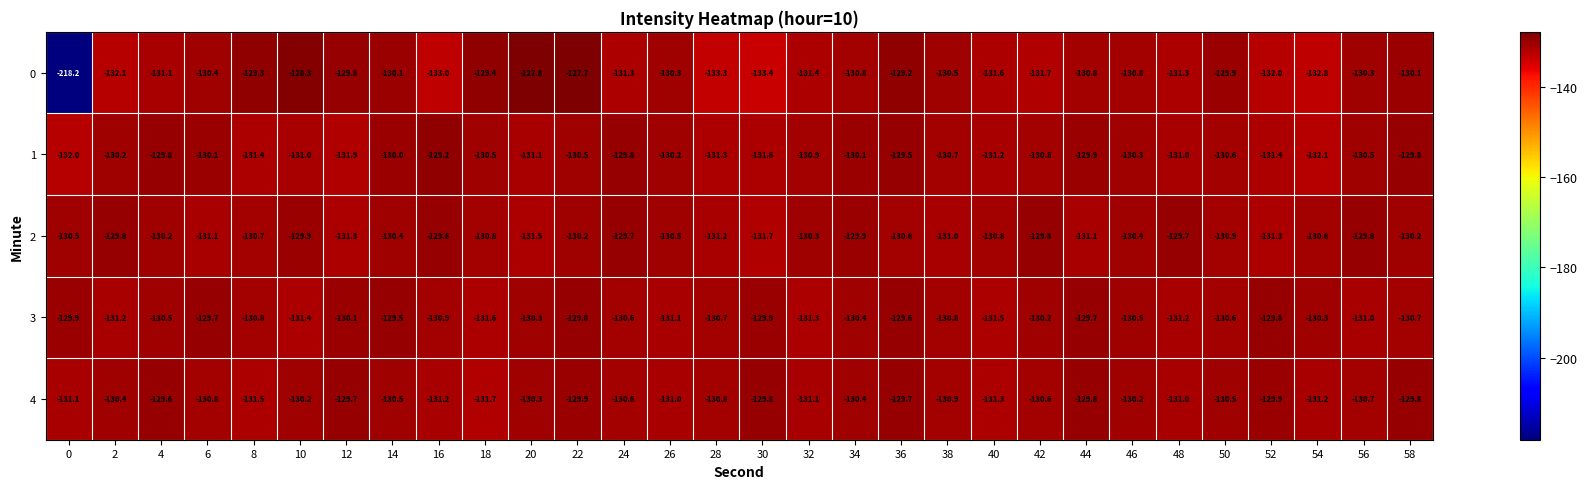

The 0 series shows -52.1 at 52. True or false?

False